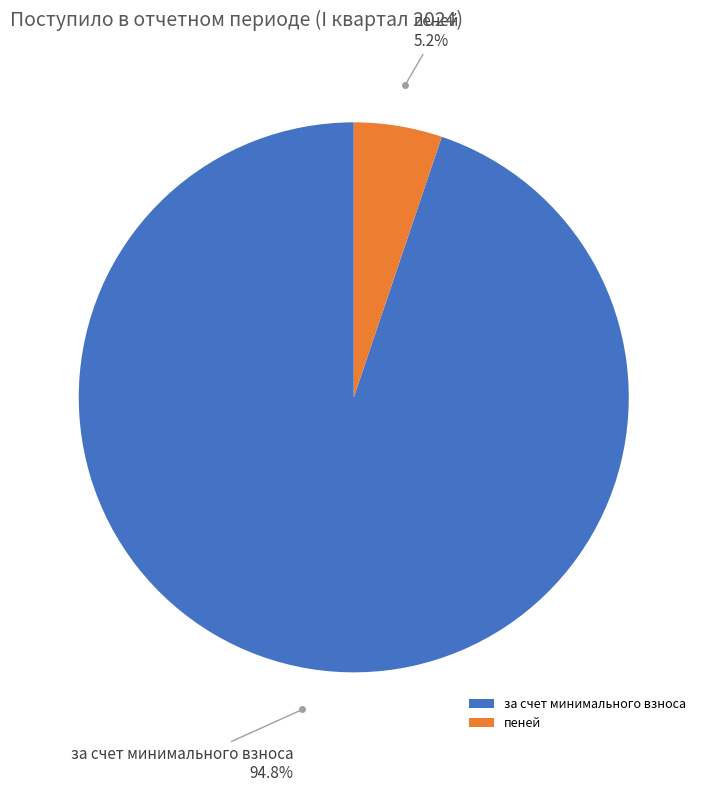

What portion of the pie excludes за счет минимального взноса?

5.2%